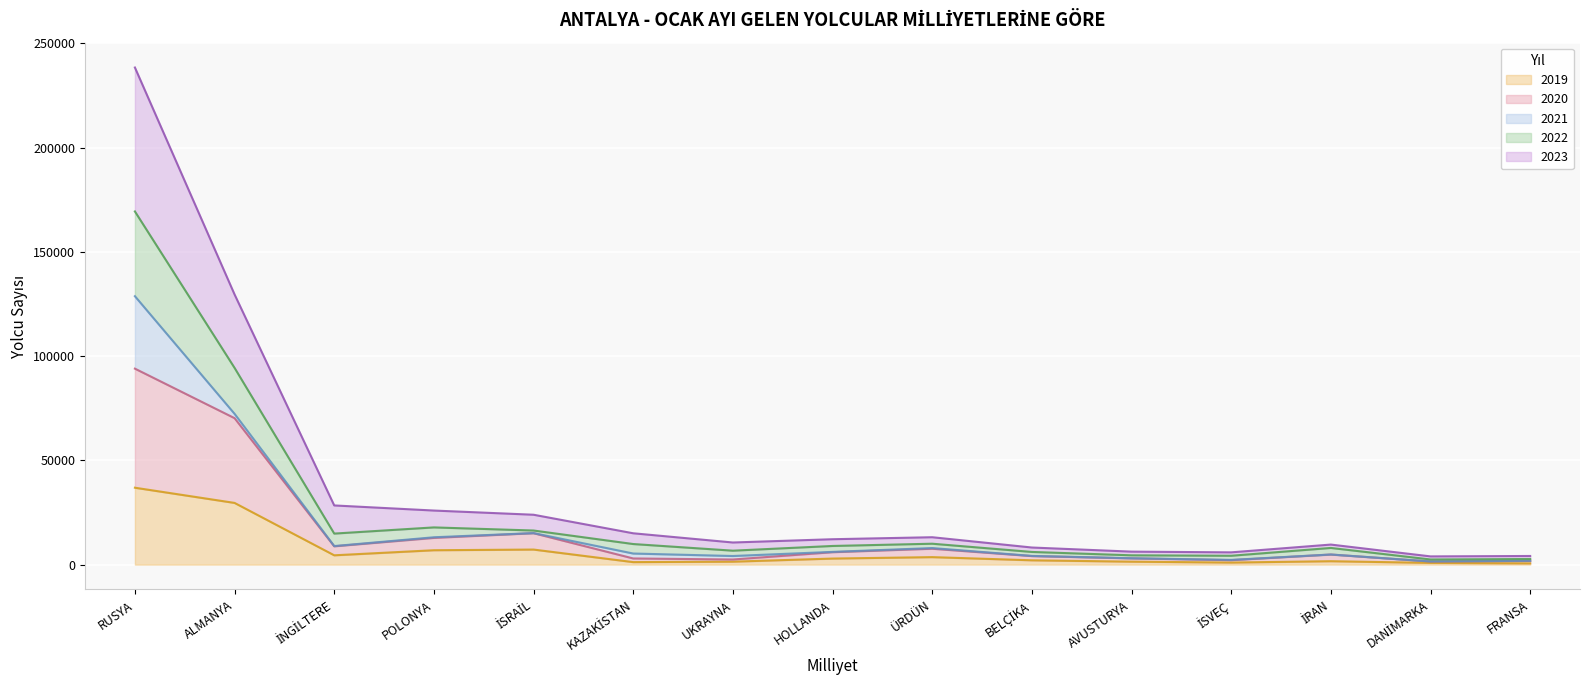

True or false: 2019 has a value of 21743 at RUSYA.

False